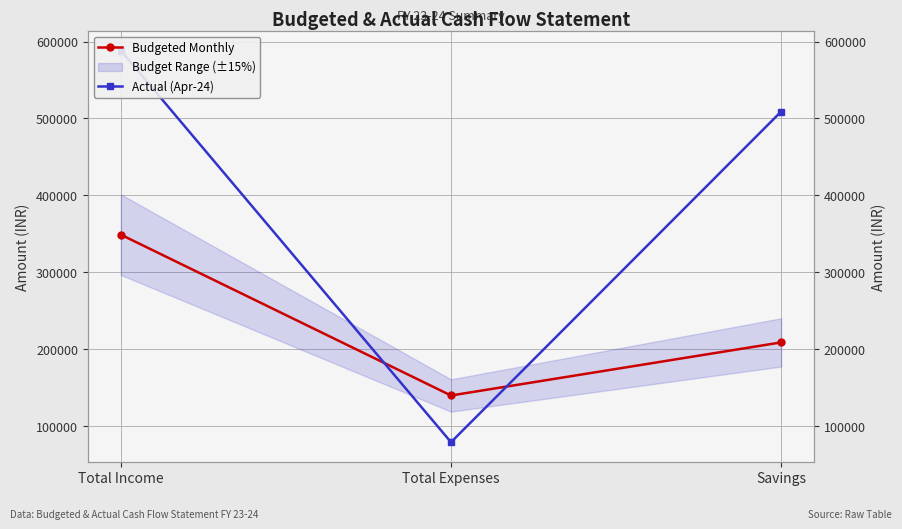

What is the total value across all series at Savings?

718000